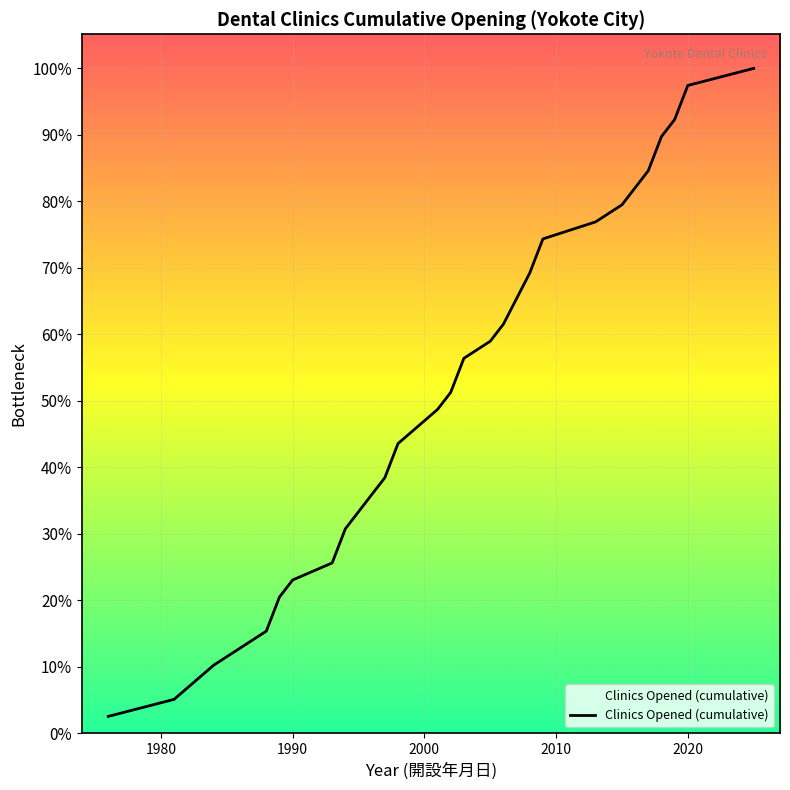

Does the chart have visible grid lines?

Yes